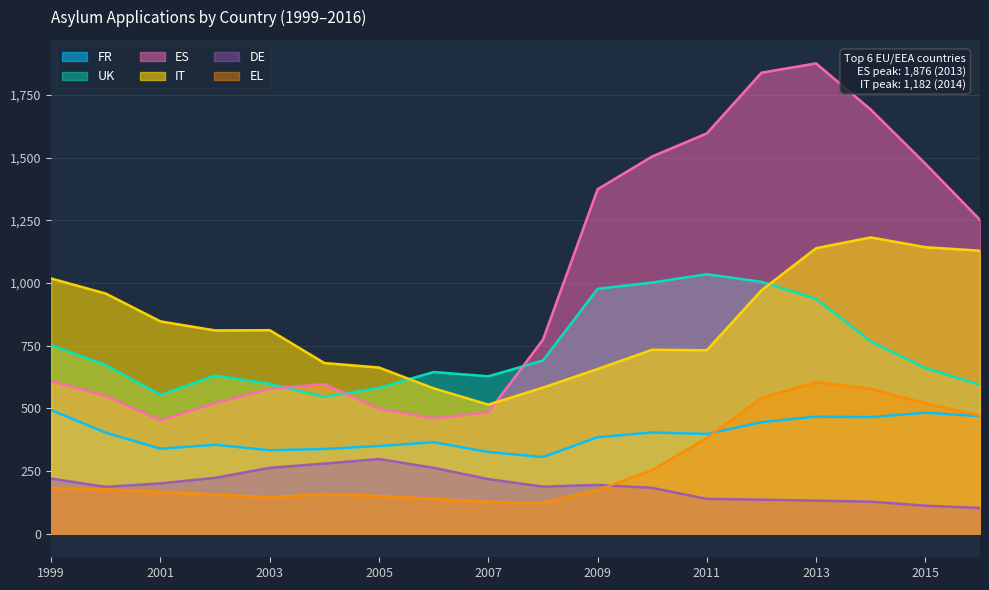

What is the sum of the ES values at 2016 and 2004?

1849